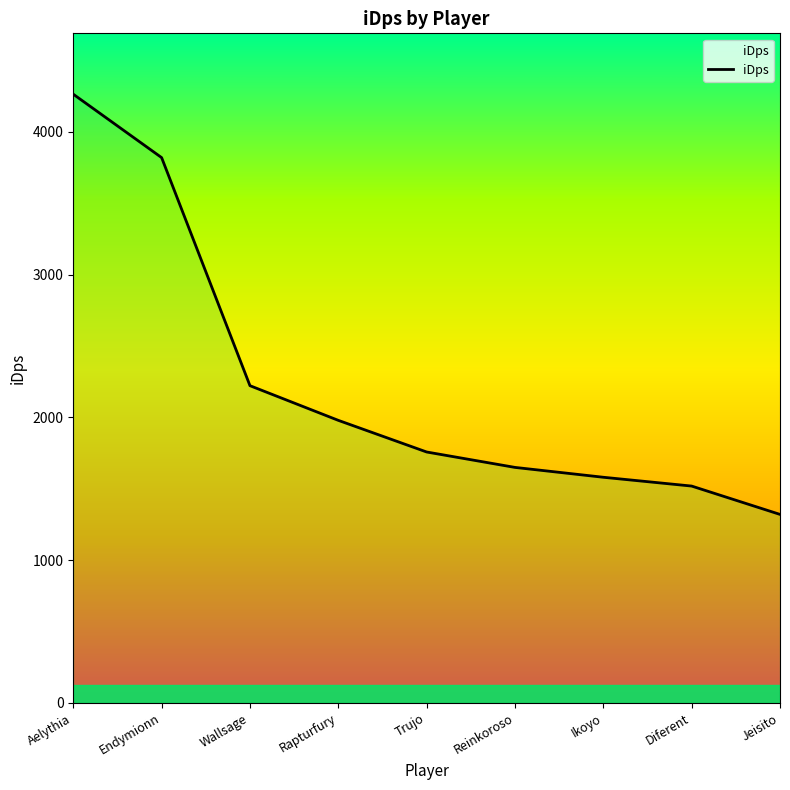

Which category has the highest value across all series?

Aelythia